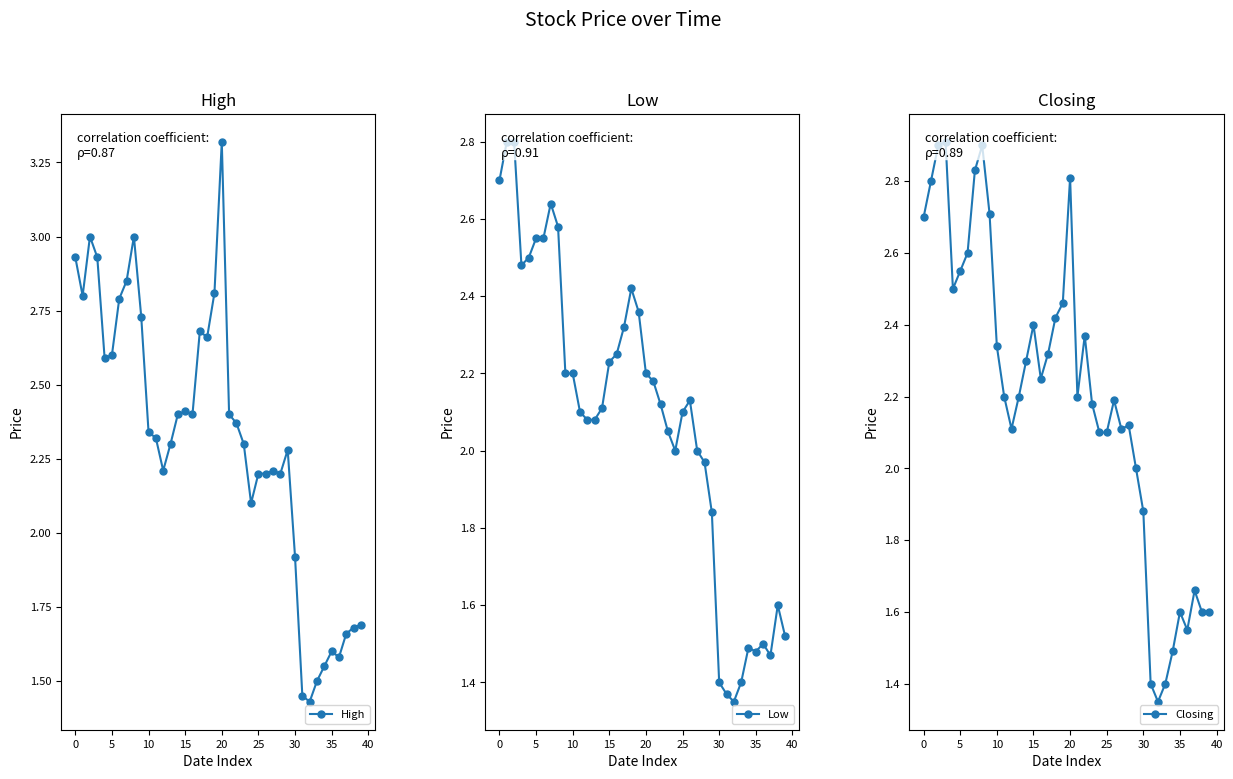

What is the average value of the Closing series?

2.2